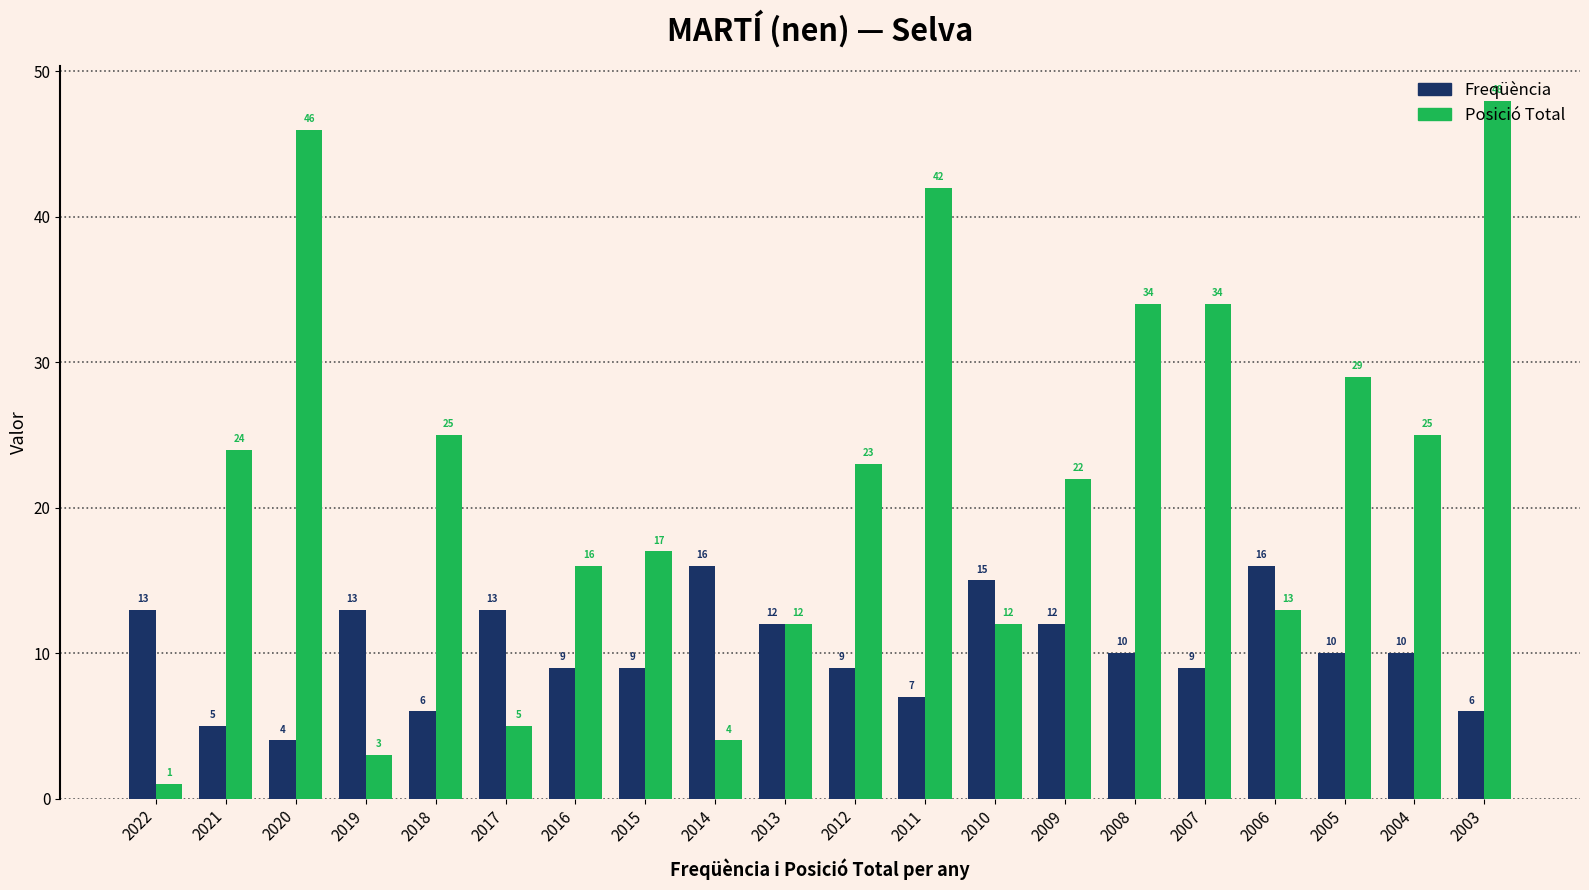

Reading left to right, list all the values displayed in this chart.

Freqüència: 13	5	4	13	6	13	9	9	16	12	9	7	15	12	10	9	16	10	10	6
Posició Total: 1	24	46	3	25	5	16	17	4	12	23	42	12	22	34	34	13	29	25	48